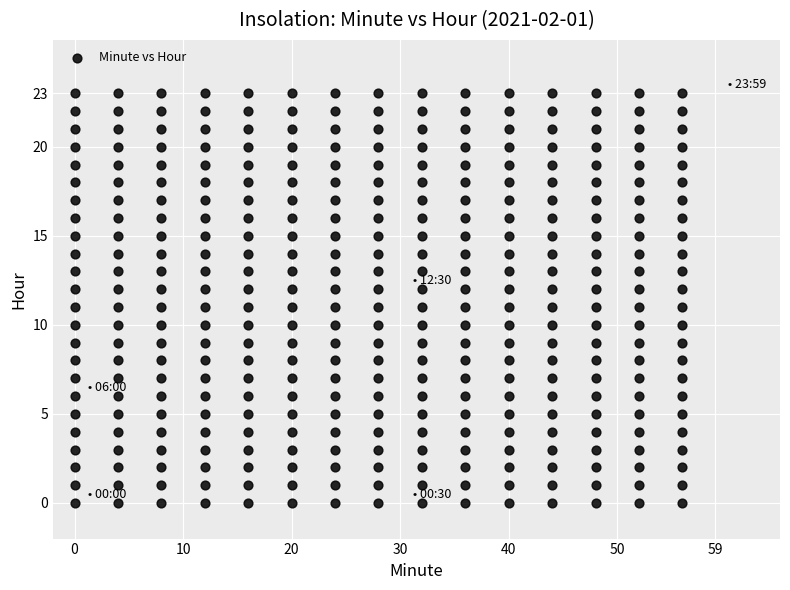

What is the range of X values (max minus min)?

56